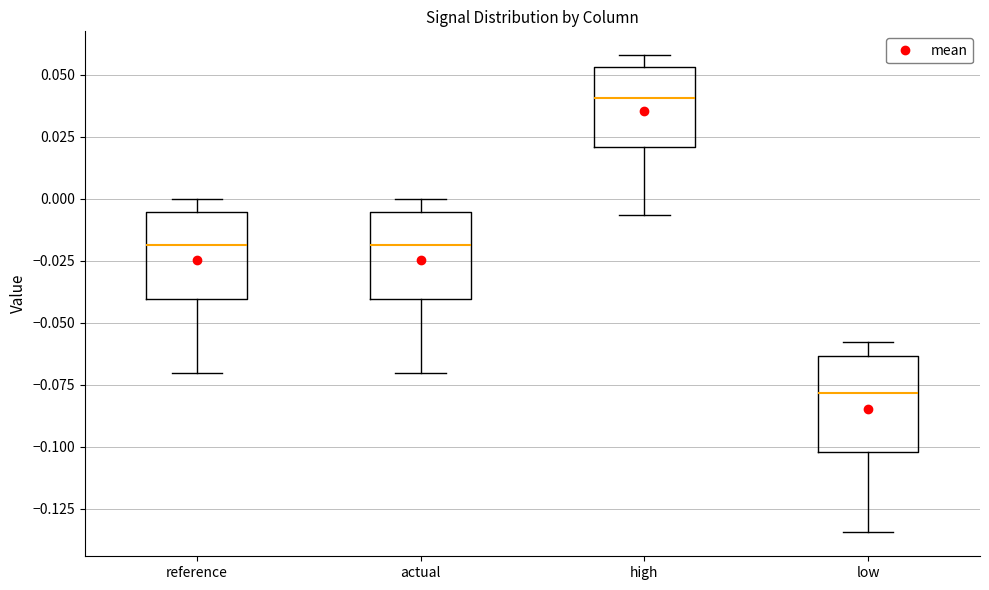

Reading left to right, transcribe this box plot: for each box, give where its median line is, the range the box spans, and where its two whiskers end, as read against the y-axis. The values are not printed on the chart, so give them approximately, as read against the axis.

reference: median -0.020, box -0.040 to -0.005, whiskers -0.070 to 0.000
actual: median -0.020, box -0.040 to -0.005, whiskers -0.070 to 0.000
high: median 0.040, box 0.020 to 0.055, whiskers -0.005 to 0.060
low: median -0.080, box -0.100 to -0.065, whiskers -0.135 to -0.060